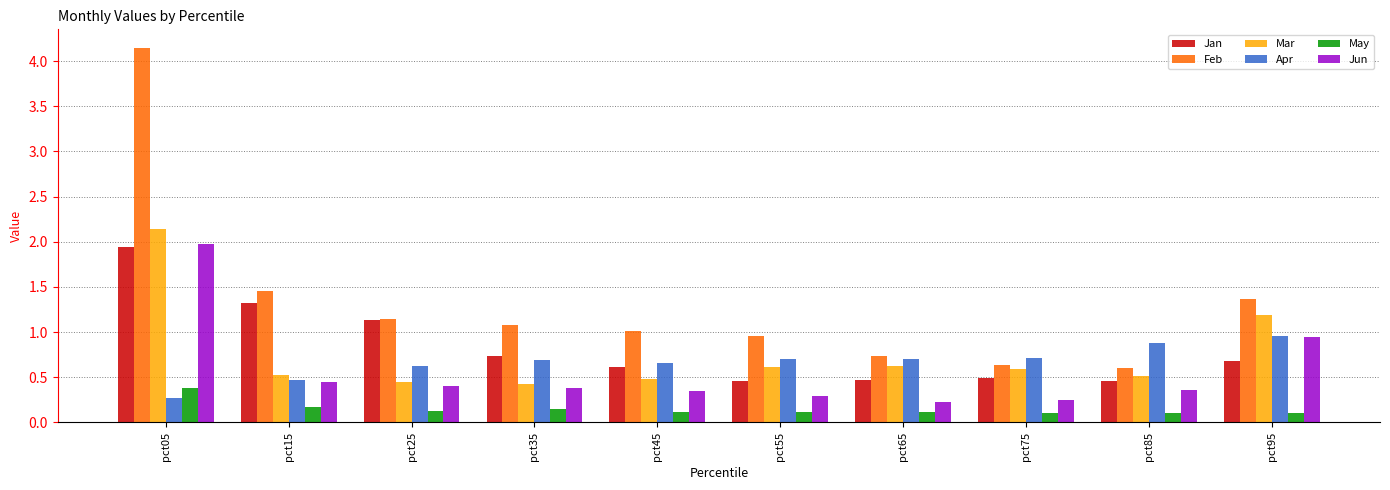

What is the average value of the Jan series?

0.8